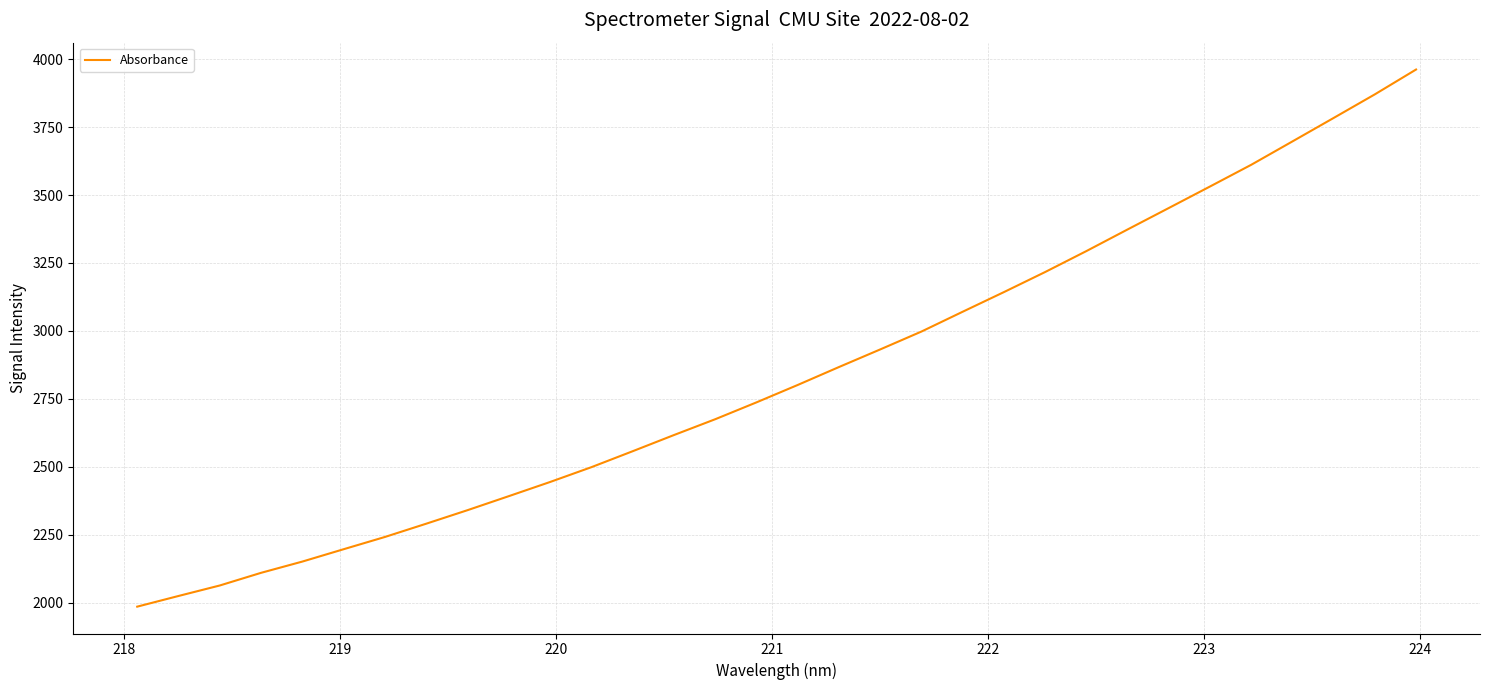

What is the greatest value displayed?

3962.1